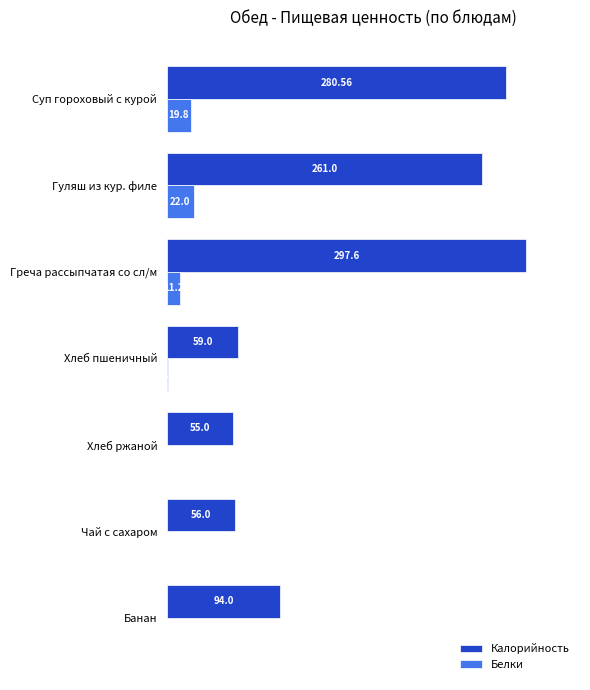

Which series has the largest range (max minus min)?

Калорийность